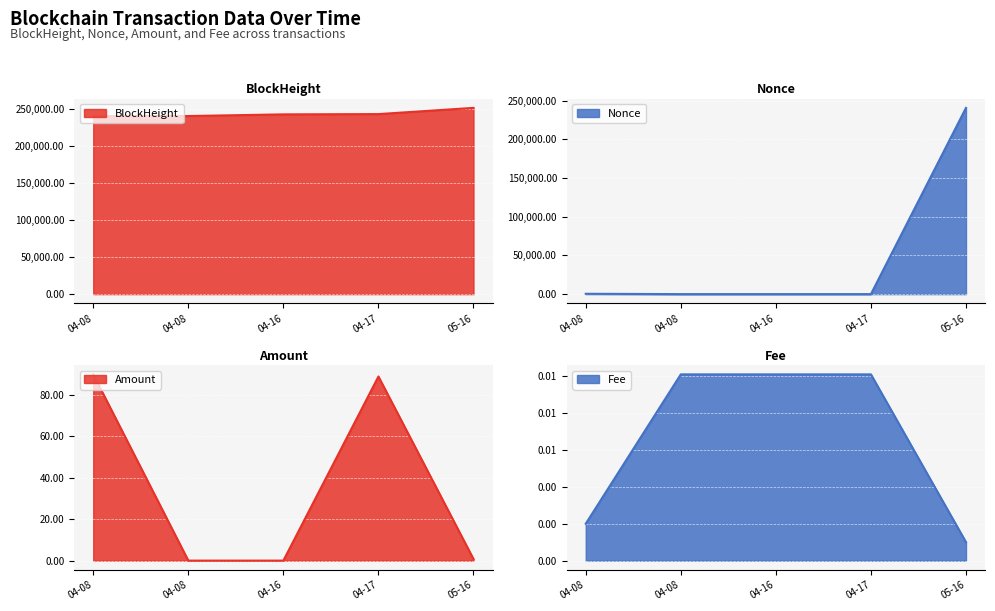

What is the value of the BlockHeight point at the 5th from the left?

252136.0